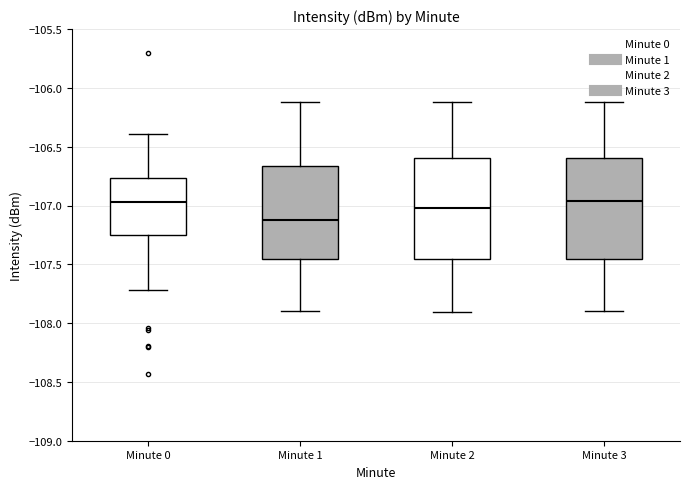

Reading left to right, read every box against the y-axis: the position of its median line, the range the box covers, and the ends of its whiskers. The values are not printed on the chart, so give them approximately, as read against the axis.

Minute 0: median -106.95, box -107.25 to -106.75, whiskers -107.70 to -106.40
Minute 1: median -107.10, box -107.45 to -106.65, whiskers -107.90 to -106.10
Minute 2: median -107.00, box -107.45 to -106.60, whiskers -107.90 to -106.10
Minute 3: median -106.95, box -107.45 to -106.60, whiskers -107.90 to -106.10